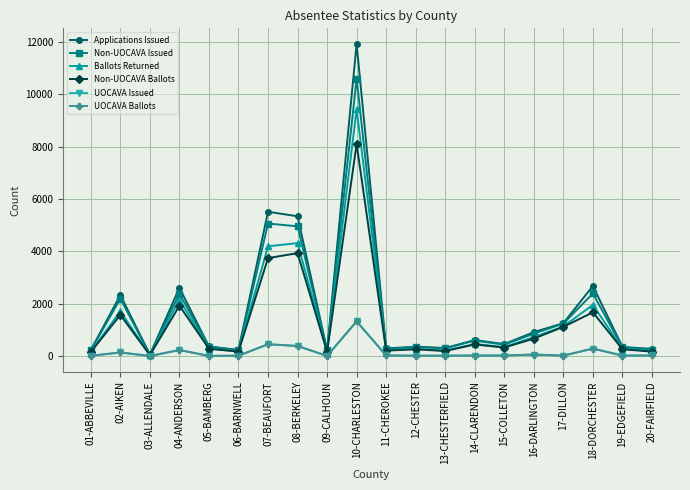

What is the value of the Non-UOCAVA Issued point at the 19th from the left?

332